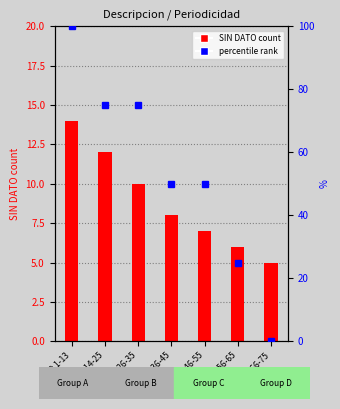

Reading right to left, transcribe all the data shown in this chart.

SIN DATO count: ID 66-75=5	ID 56-65=6	ID 46-55=7	ID 36-45=8	ID 26-35=10	ID 14-25=12	ID 1-13=14
percentile rank: ID 66-75=0	ID 56-65=25	ID 46-55=50	ID 36-45=50	ID 26-35=75	ID 14-25=75	ID 1-13=100